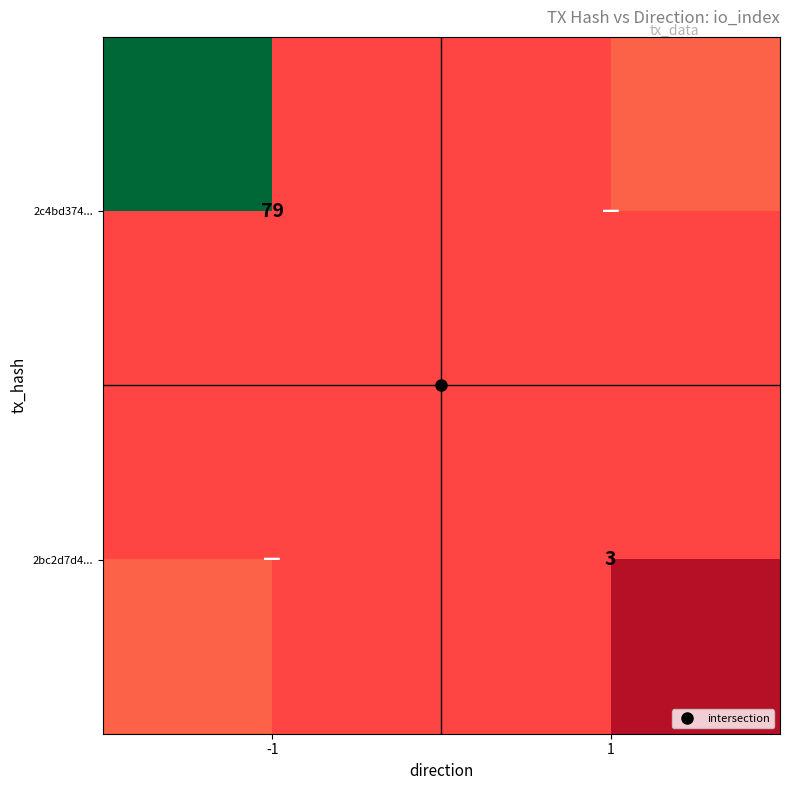

Which series has the largest total across all categories?

2c4bd374...